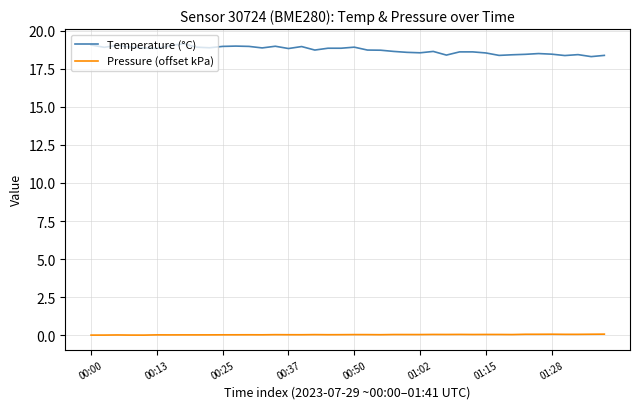

Which series has the largest total across all categories?

Temperature (°C)